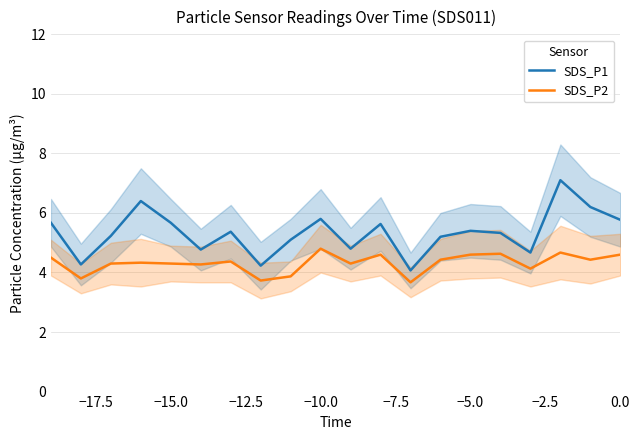

True or false: SDS_P1 and SDS_P2 cross at least once.

False